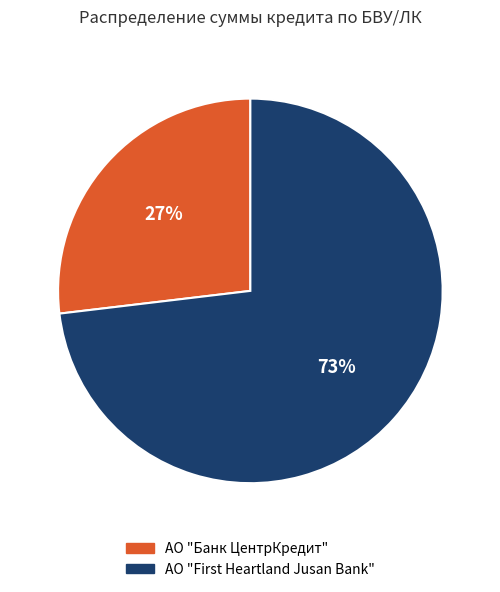

Does АО "Банк ЦентрКредит" account for over 50% of the chart?

No